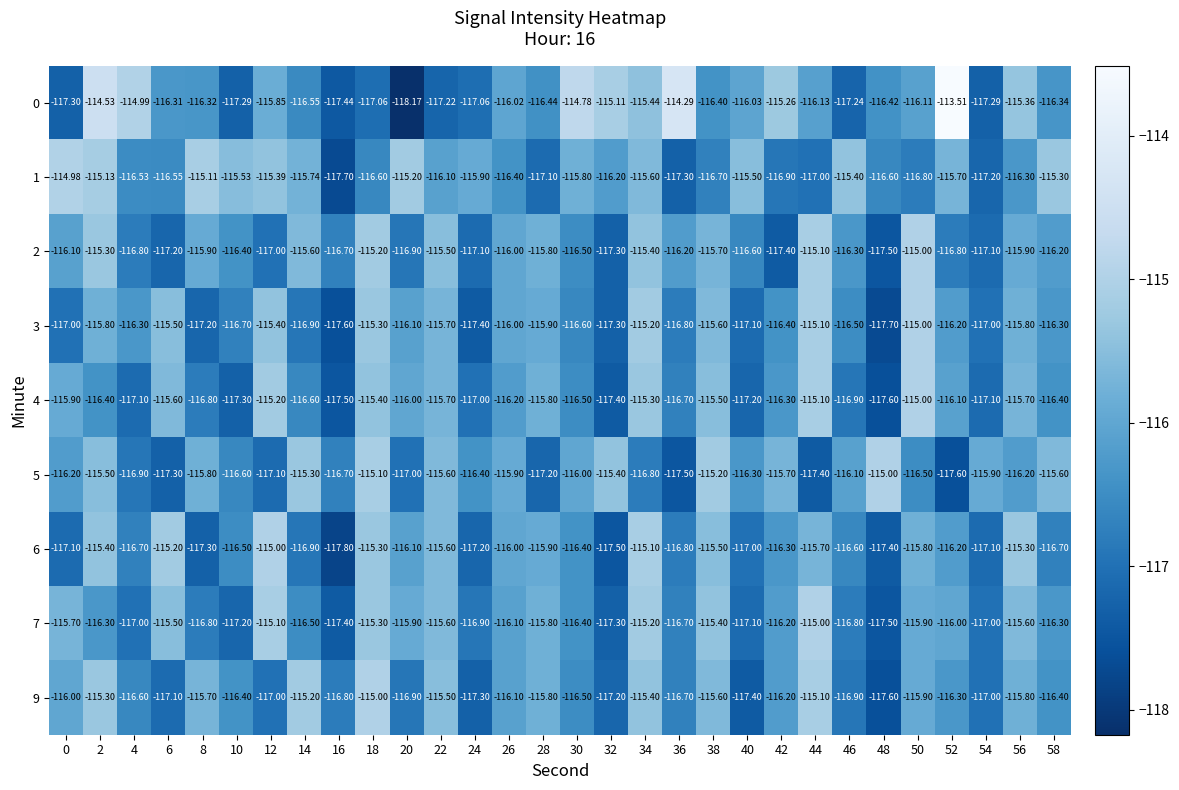

Is the value of 1 at 40 greater than the value of 5 at 50?

Yes